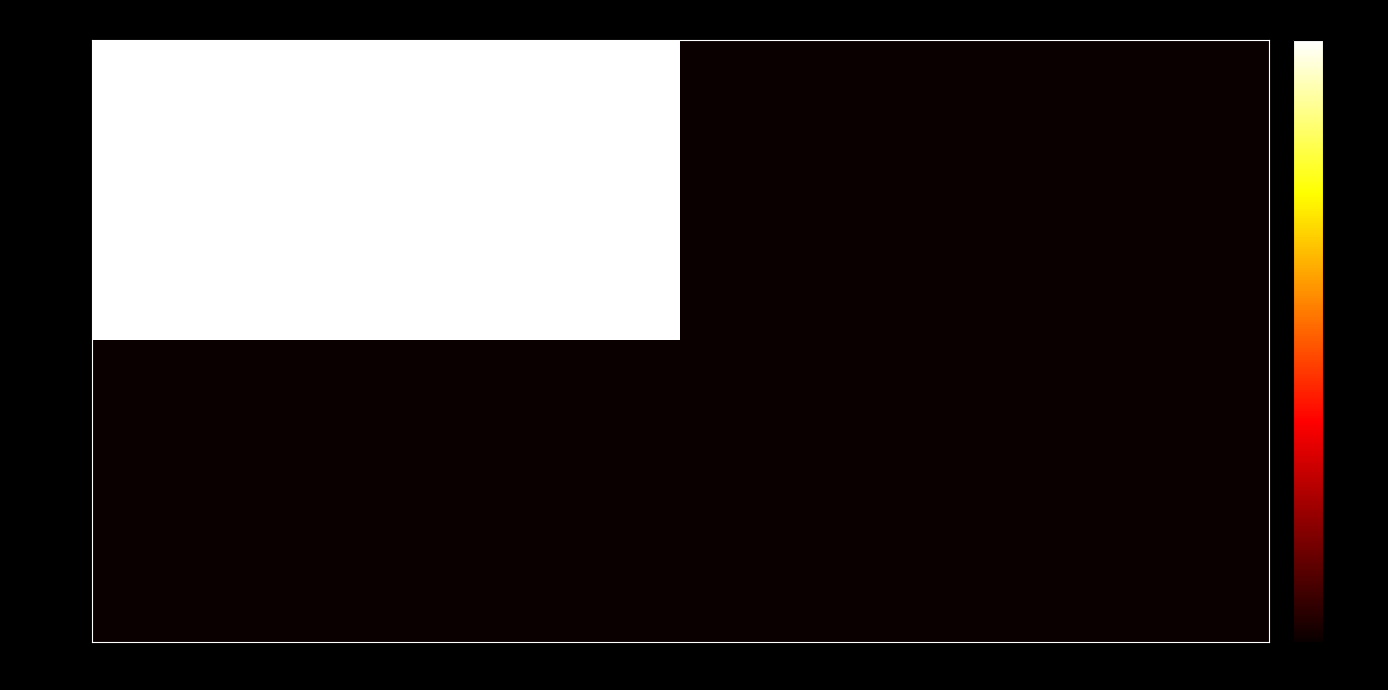

Rank the series at 1 from lowest to highest value.

4657678a..., 48dd484b...